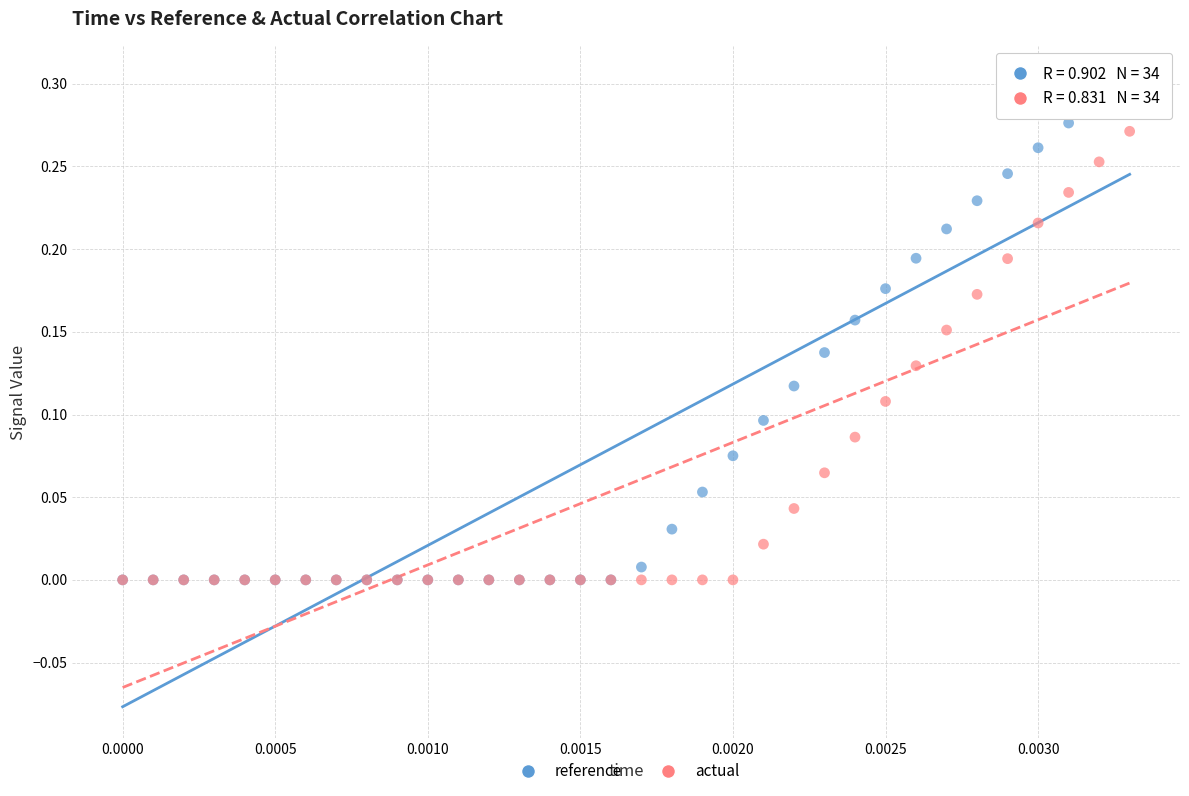

Which series has the largest Y range (max minus min)?

reference